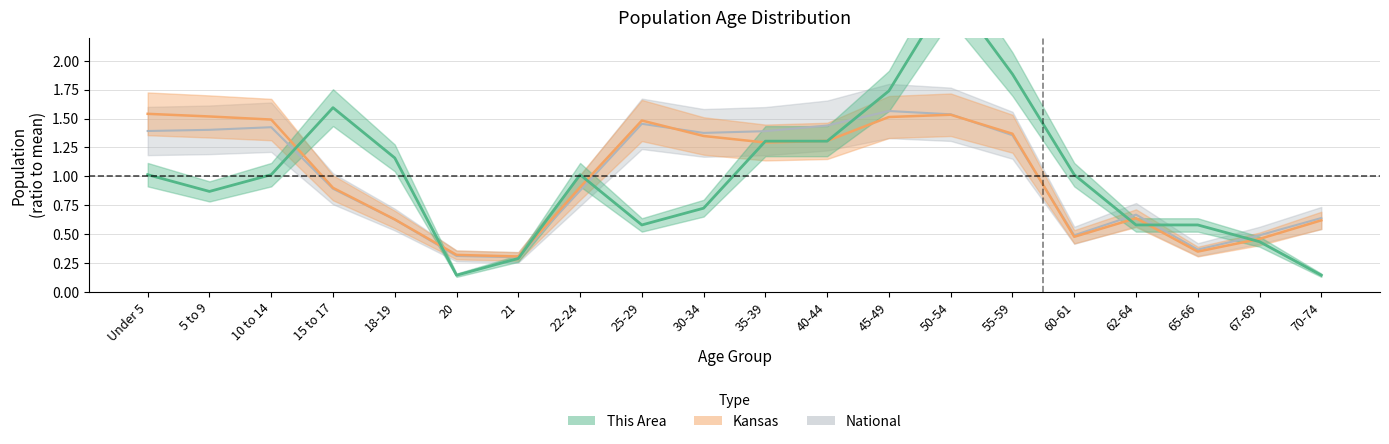

What is the lowest value of the This Area series?

0.1